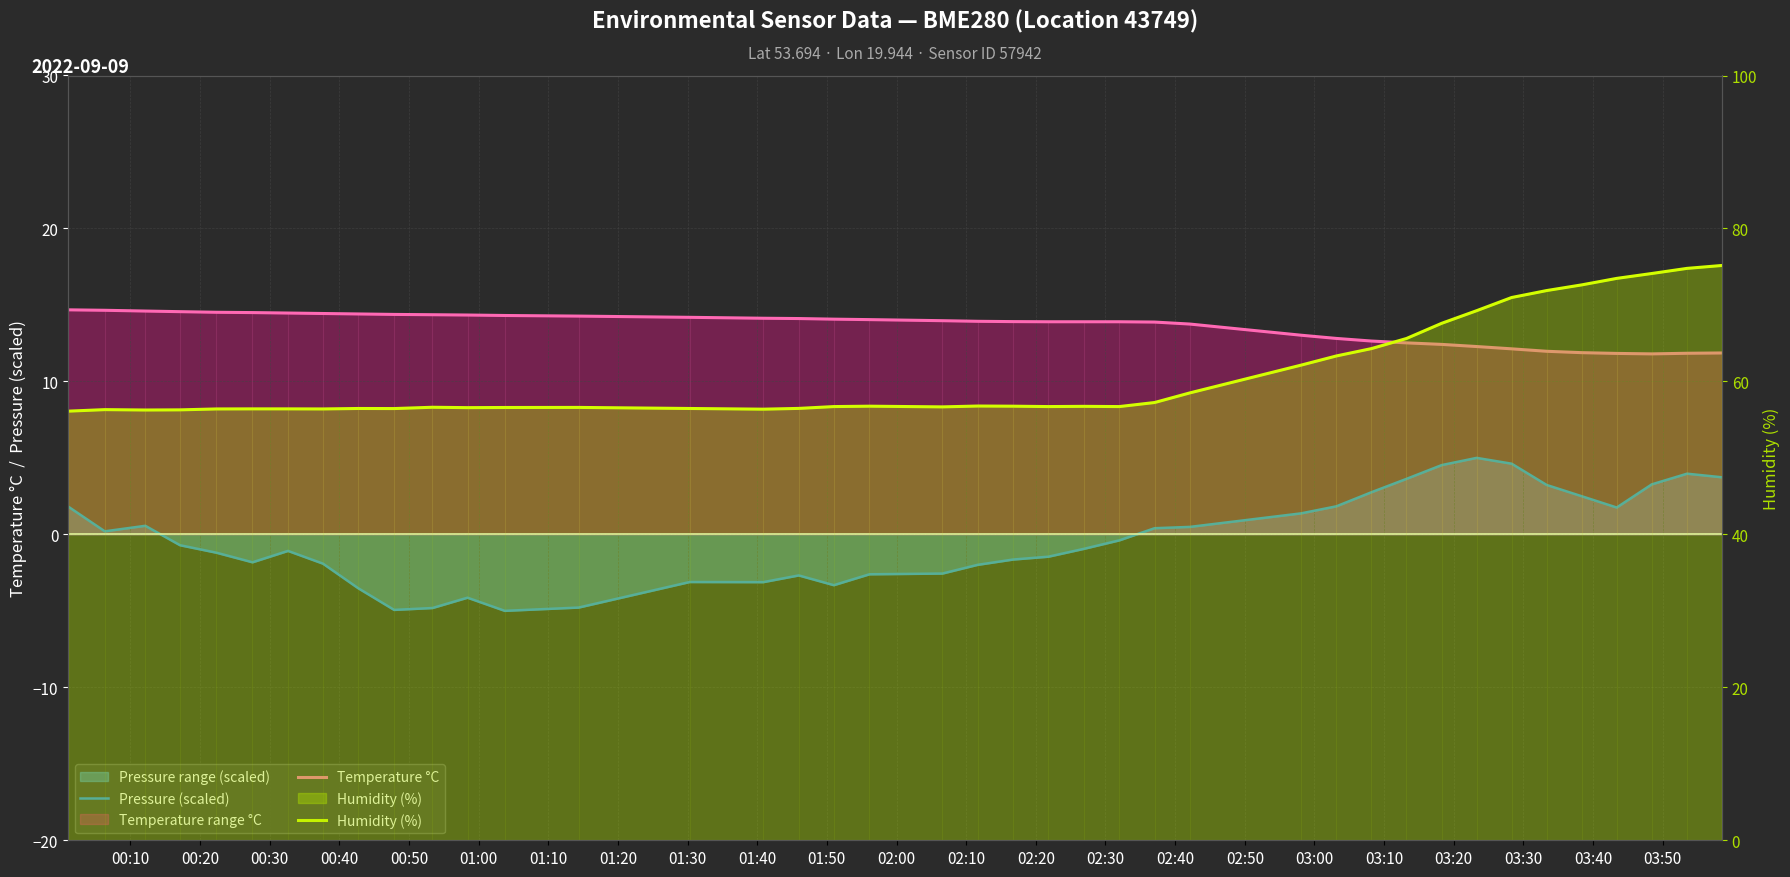

Rank the series at 02:10 from highest to lowest value.

Humidity (%), Temperature °C, Pressure (scaled)